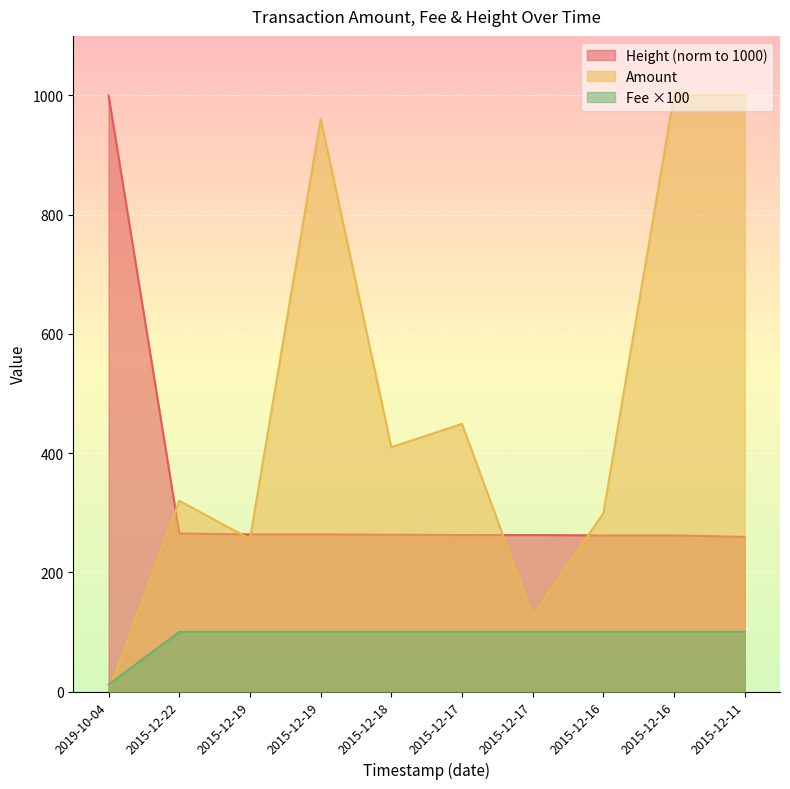

Reading left to right, transcribe all the data shown in this chart.

Amount: 2019-10-04=0.0	2015-12-22=320.0	2015-12-19=256.0	2015-12-19=961.0	2015-12-18=410.0	2015-12-17=449.0	2015-12-17=127.0	2015-12-16=299.0	2015-12-16=1000.0	2015-12-11=1001.0
Fee: 2019-10-04=11.8	2015-12-22=100.0	2015-12-19=100.0	2015-12-19=100.0	2015-12-18=100.0	2015-12-17=100.0	2015-12-17=100.0	2015-12-16=100.0	2015-12-16=100.0	2015-12-11=100.0
Height: 2019-10-04=1000.0	2015-12-22=265.2	2015-12-19=263.7	2015-12-19=263.7	2015-12-18=263.1	2015-12-17=262.5	2015-12-17=262.5	2015-12-16=262.0	2015-12-16=262.0	2015-12-11=259.4